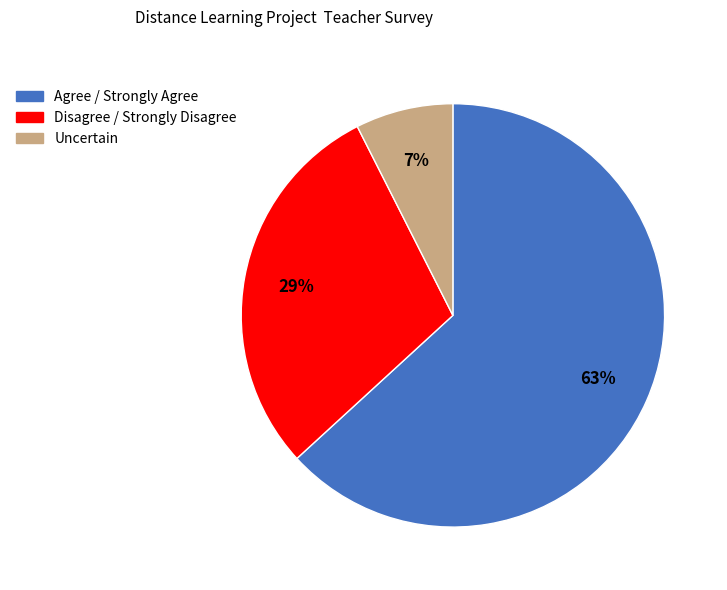

Do Uncertain and Agree / Strongly Agree together represent more than half of the pie?

Yes